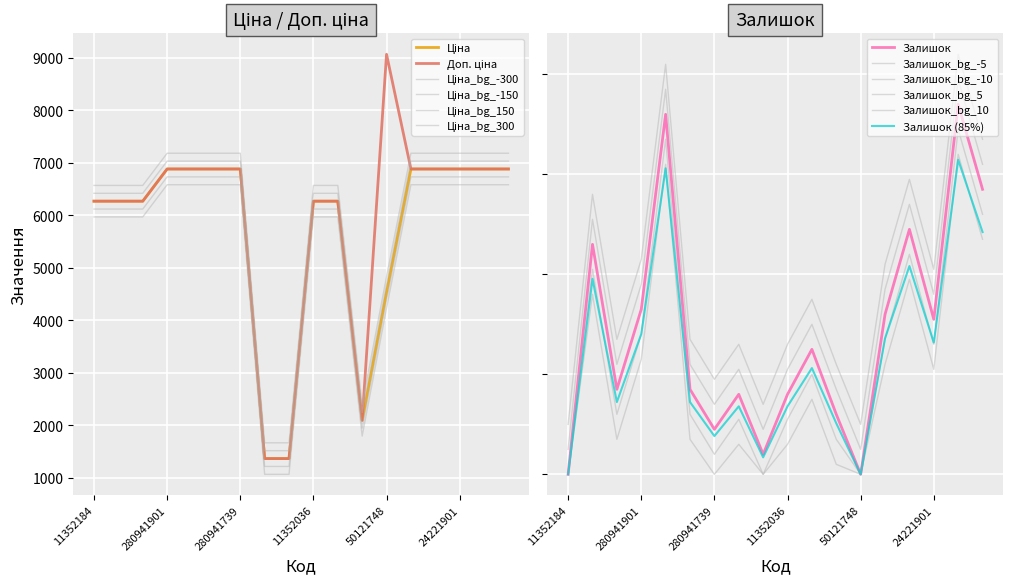

Where does the Залишок series first go above 25?

11352182